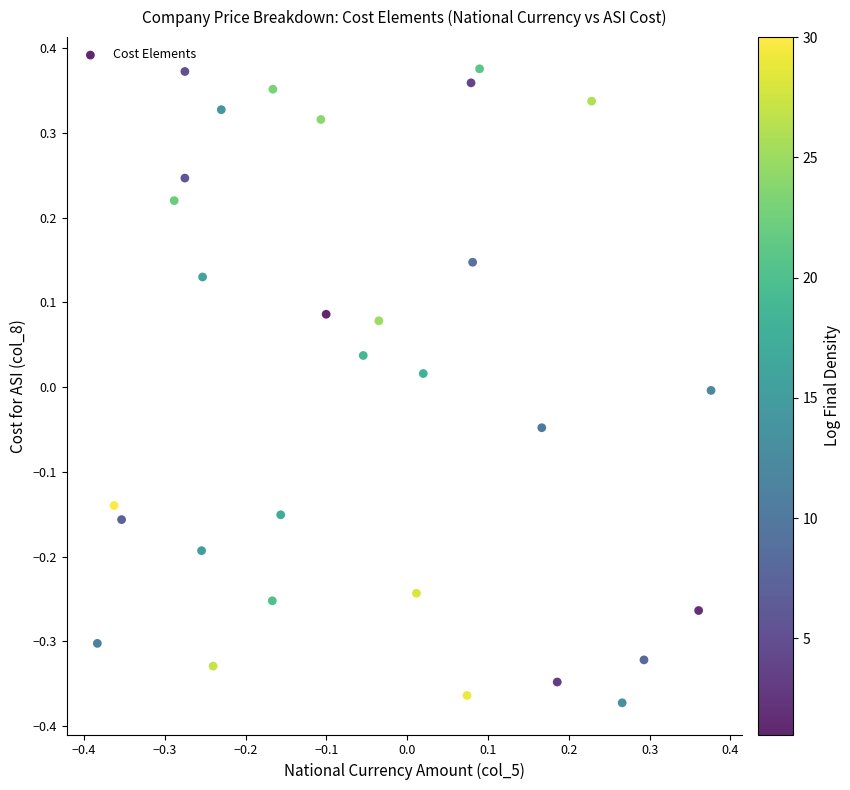

What is the range of Y values (max minus min)?

0.7